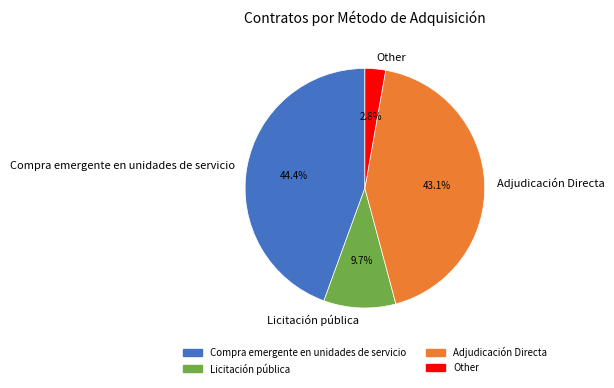

Is there a majority slice in this chart?

No